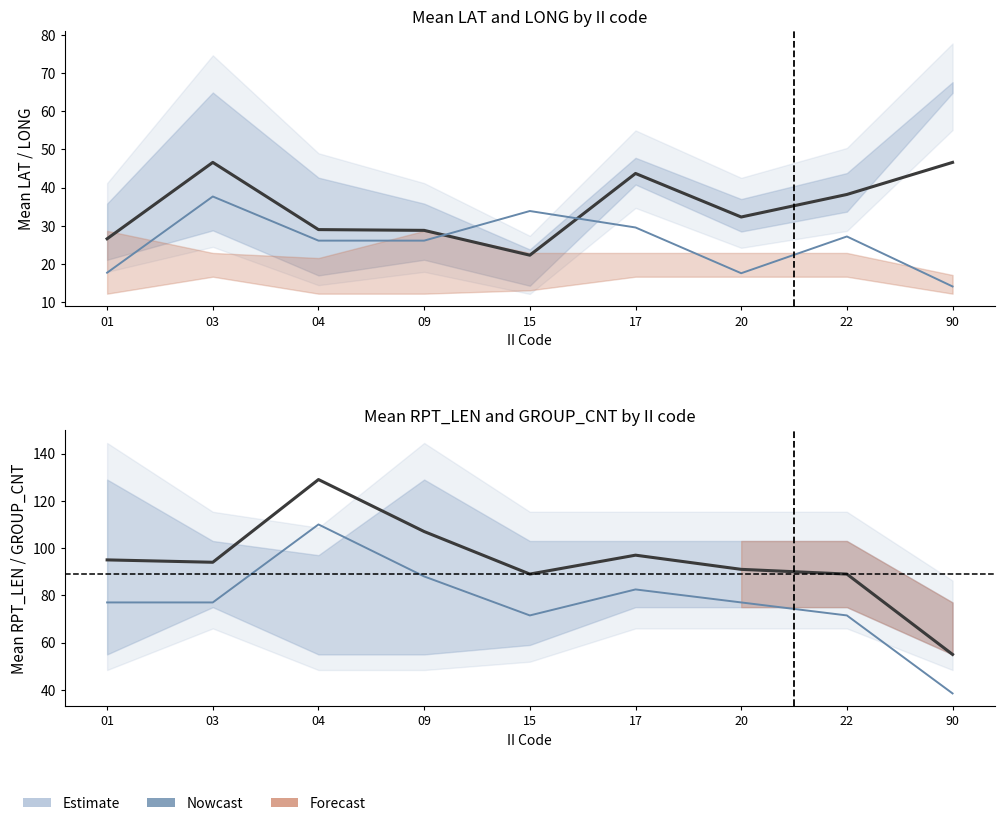

Which series ends up on top after the final intersection of Mean LAT and Mean LONG (scaled)?

Mean LAT